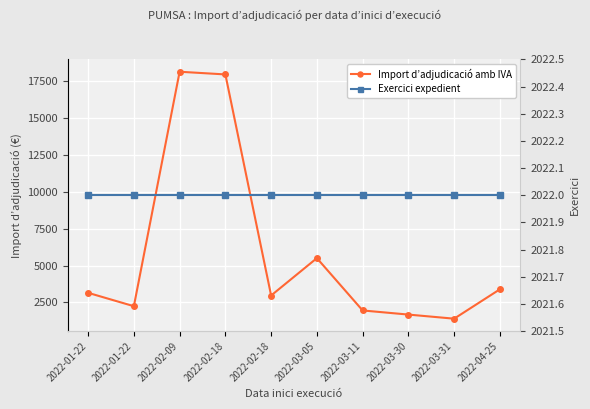

Which category has the highest value in the Exercici expedient series?

2022-01-22